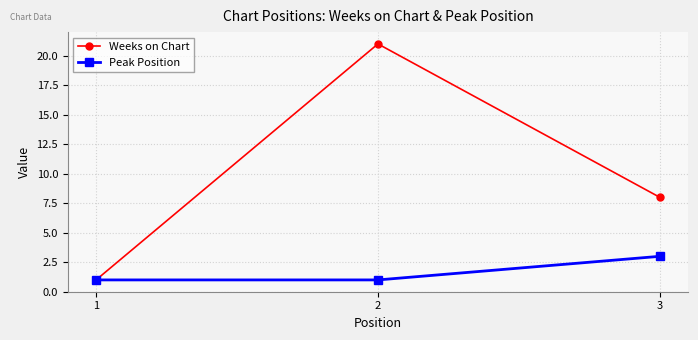

What are all the series names shown in the legend?

Weeks on Chart, Peak Position